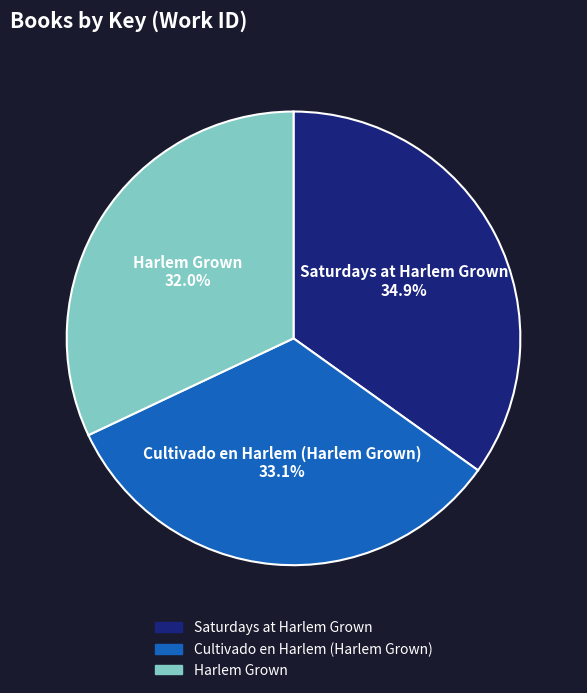

What portion of the pie excludes Saturdays at Harlem Grown?

65.1%